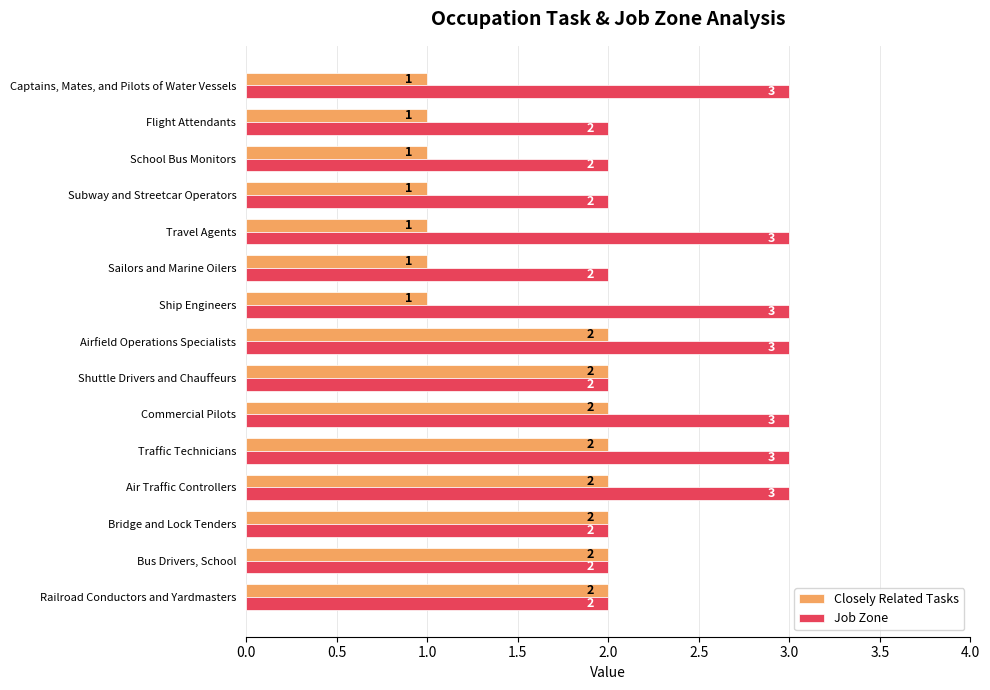

Rank the series by their maximum value, from lowest to highest.

Closely Related Tasks, Job Zone